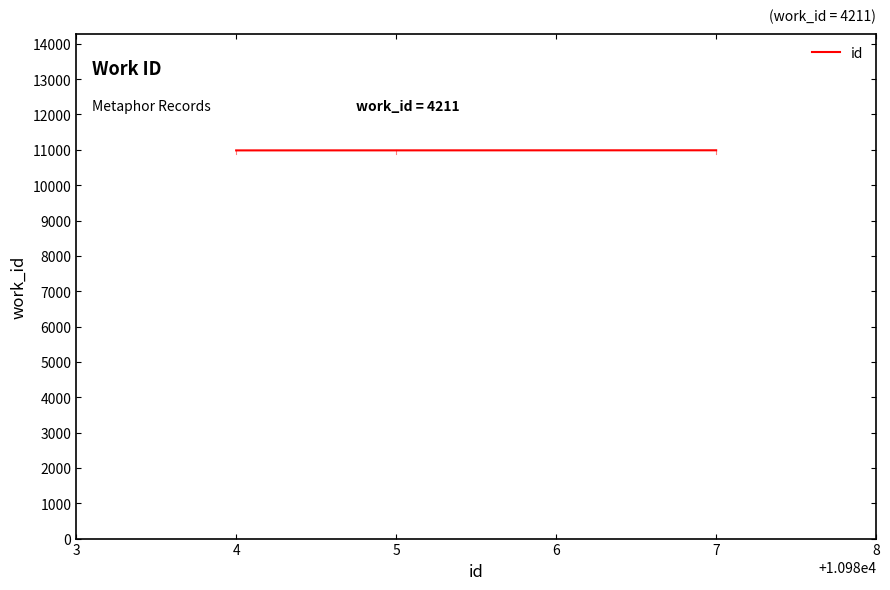

Approximately how many times larger is the value at 5 compared to 4?

1.0